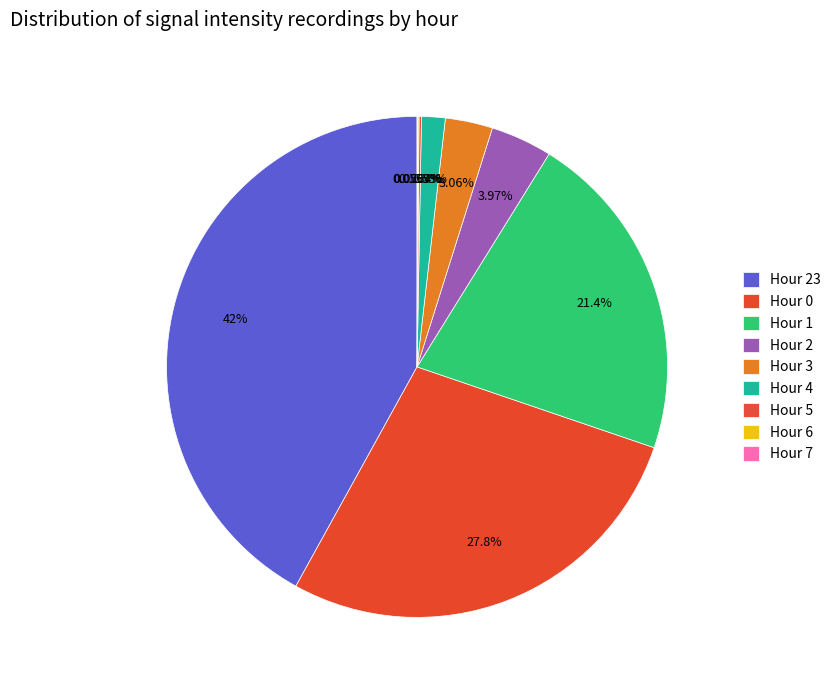

Is it true that Hour 6 is 0% of the pie?

True